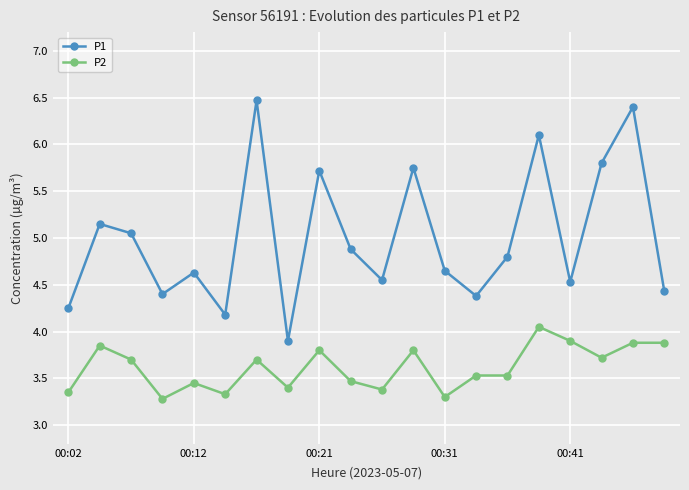

True or false: P1 has more than 0 interior local peaks.

True